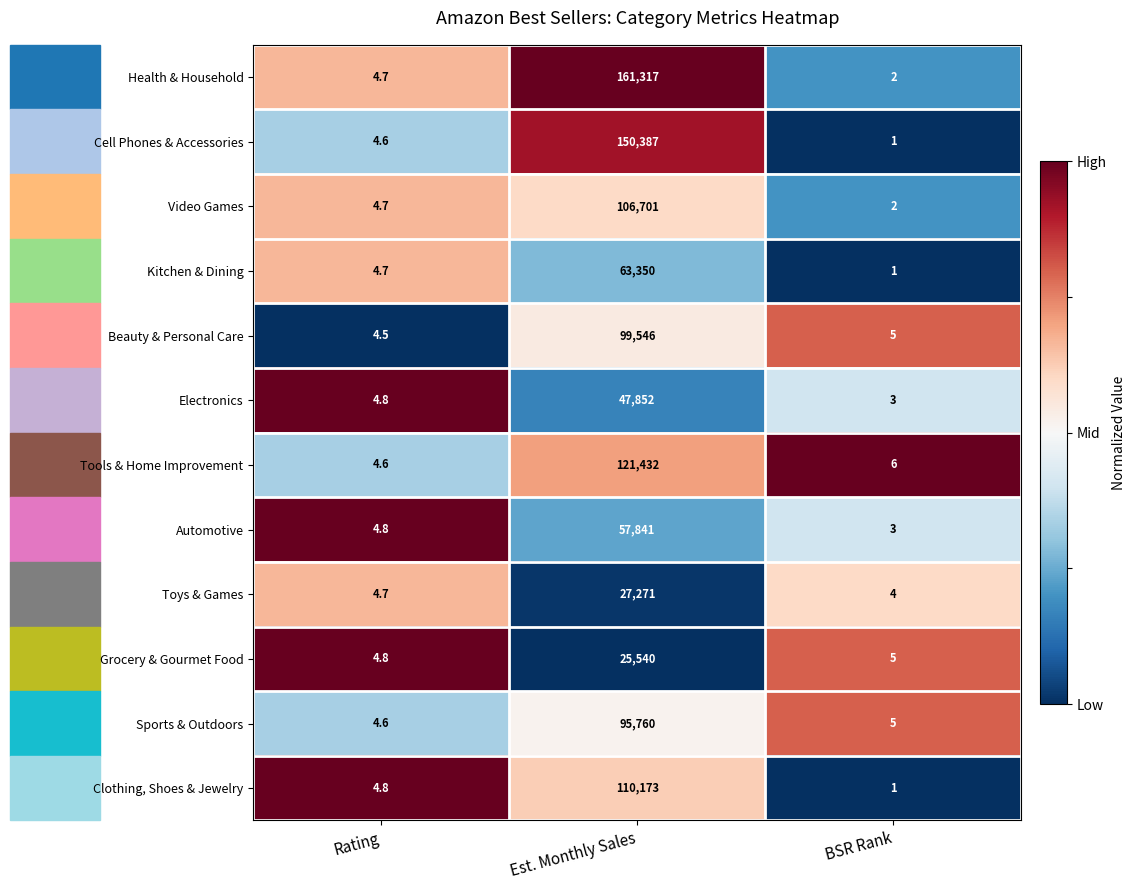

Is it true that Tools & Home Improvement equals 4.6 at Rating?

True